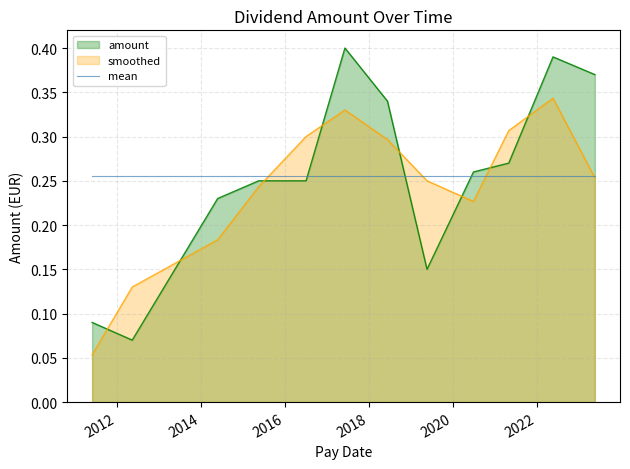

Is it true that the value at 2022-05-23 is 0.4?

True